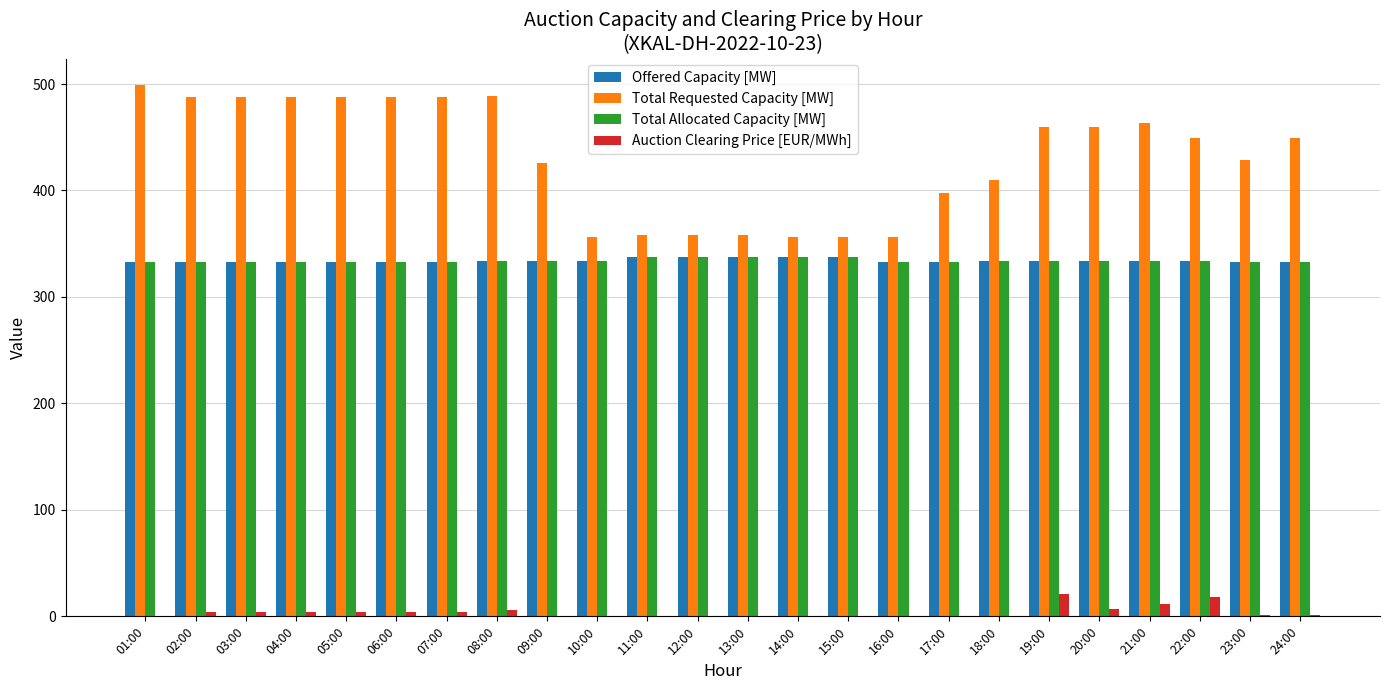

Which series has the largest range (max minus min)?

Total Requested Capacity [MW]